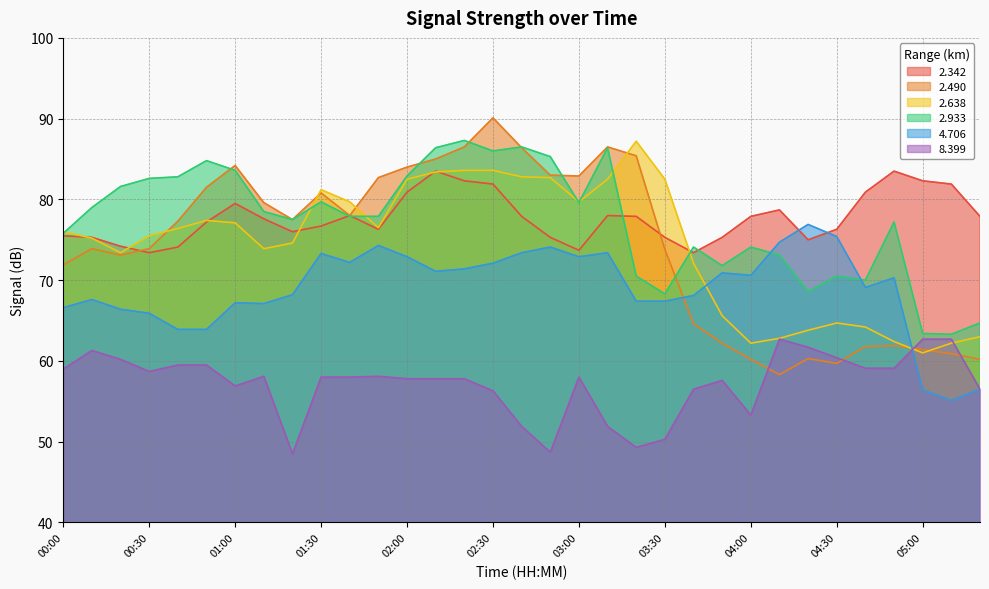

True or false: 2.342 and 8.399 intersect in this chart.

False